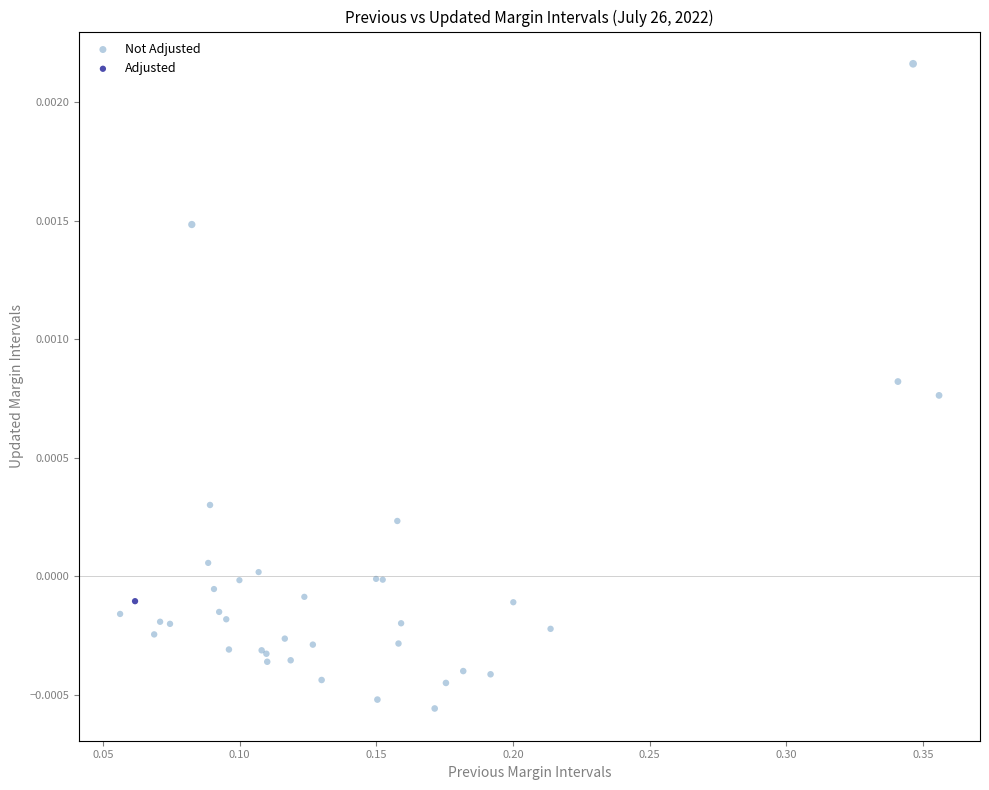

What are all the series names shown in the legend?

Not Adjusted, Adjusted